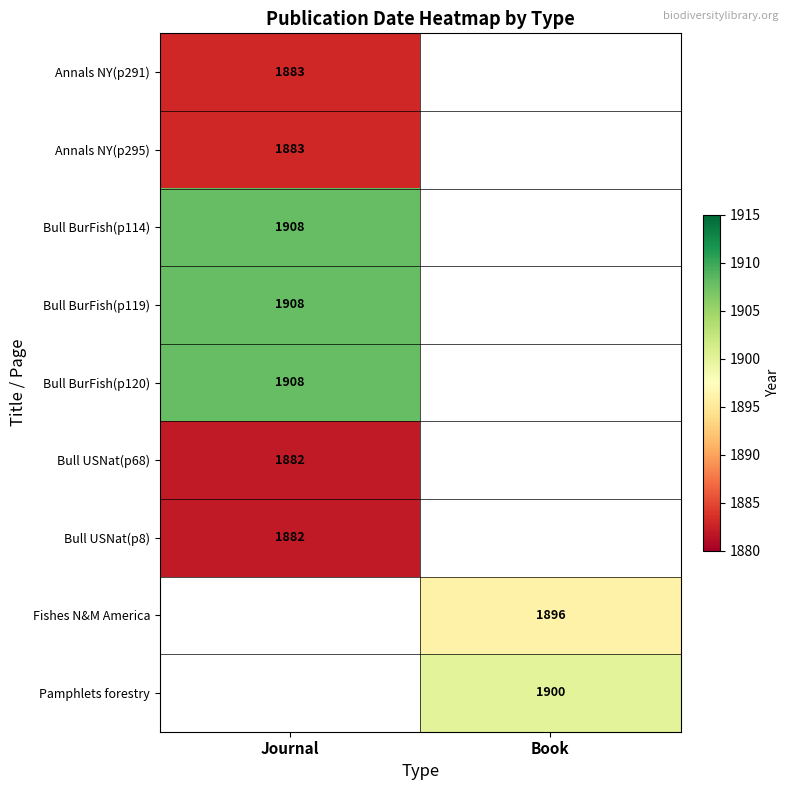

How many series are shown in this chart?

9